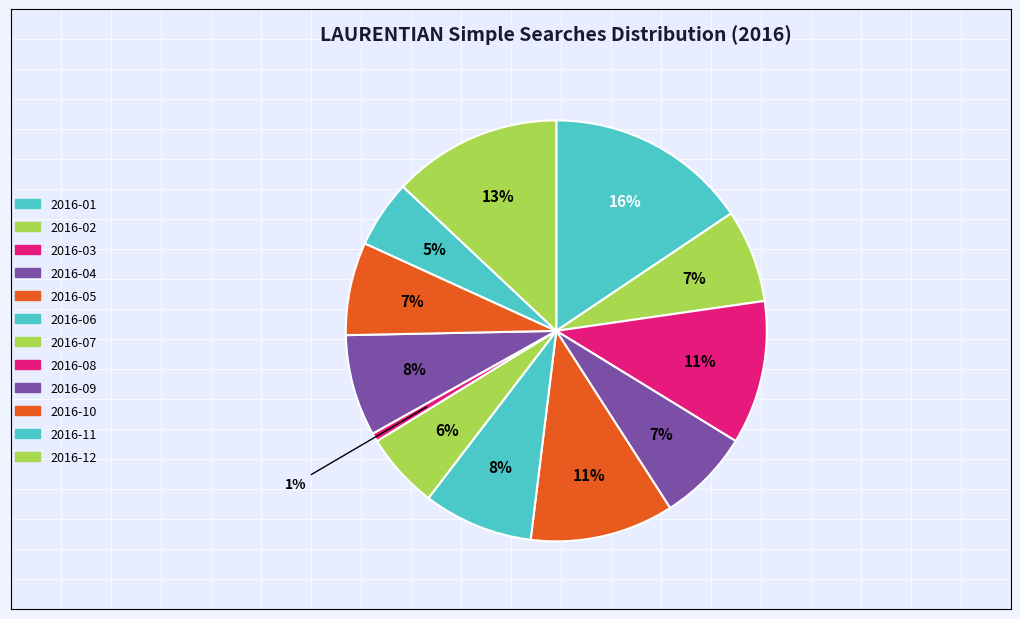

Rank the categories by value from highest to lowest.

2016-01, 2016-12, 2016-03, 2016-05, 2016-06, 2016-09, 2016-02, 2016-04, 2016-10, 2016-07, 2016-11, 2016-08